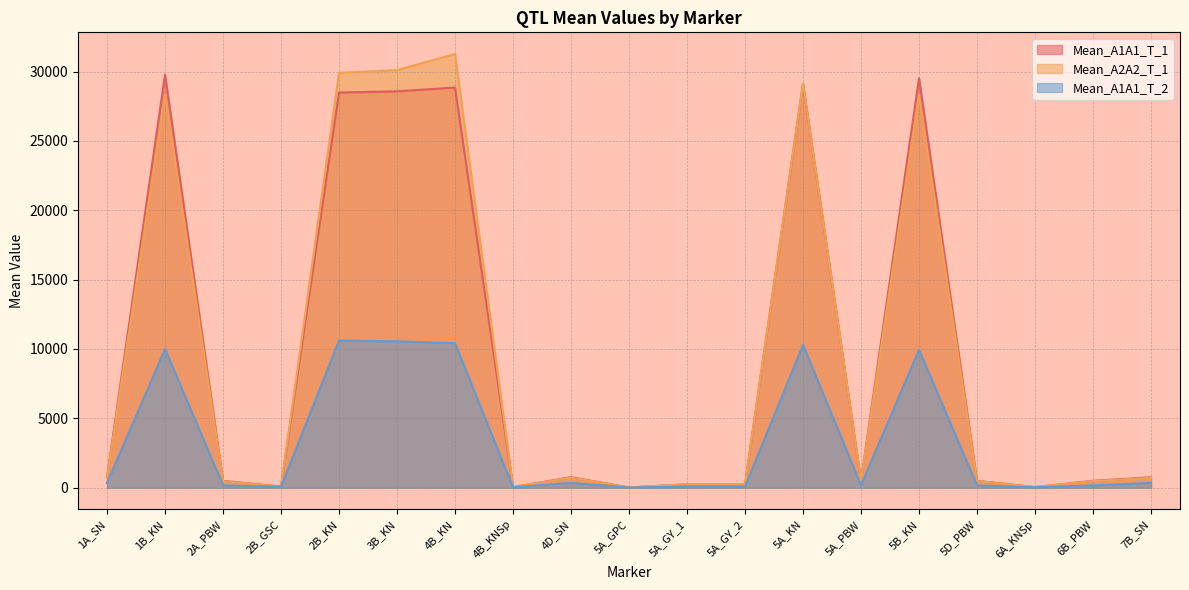

Reading right to left, what are all the values shown in this chart?

Mean_A1A1_T_1: 7B_SN=746.3	6B_PBW=493.7	6A_KNSp=39.9	5D_PBW=494.8	5B_KN=29530.2	5A_PBW=484.9	5A_KN=29113.0	5A_GY_2=232.6	5A_GY_1=233.8	5A_GPC=14.3	4D_SN=753.7	4B_KNSp=40.1	4B_KN=28850.4	3B_KN=28575.6	2B_KN=28491.6	2B_GSC=72.5	2A_PBW=493.6	1B_KN=29785.7	1A_SN=750.4
Mean_A2A2_T_1: 7B_SN=702.4	6B_PBW=474.1	6A_KNSp=41.9	5D_PBW=472.7	5B_KN=28338.3	5A_PBW=487.2	5A_KN=29143.3	5A_GY_2=246.2	5A_GY_1=249.1	5A_GPC=14.5	4D_SN=721.6	4B_KNSp=45.3	4B_KN=31268.6	3B_KN=30105.4	2B_KN=29907.3	2B_GSC=72.7	2A_PBW=469.0	1B_KN=28378.9	1A_SN=718.7
Mean_A1A1_T_2: 7B_SN=345.7	6B_PBW=163.8	6A_KNSp=28.2	5D_PBW=165.6	5B_KN=9939.0	5A_PBW=171.1	5A_KN=10292.2	5A_GY_2=76.3	5A_GY_1=75.6	5A_GPC=13.4	4D_SN=342.1	4B_KNSp=27.8	4B_KN=10414.2	3B_KN=10551.0	2B_KN=10609.1	2B_GSC=72.5	2A_PBW=167.3	1B_KN=9990.0	1A_SN=343.6